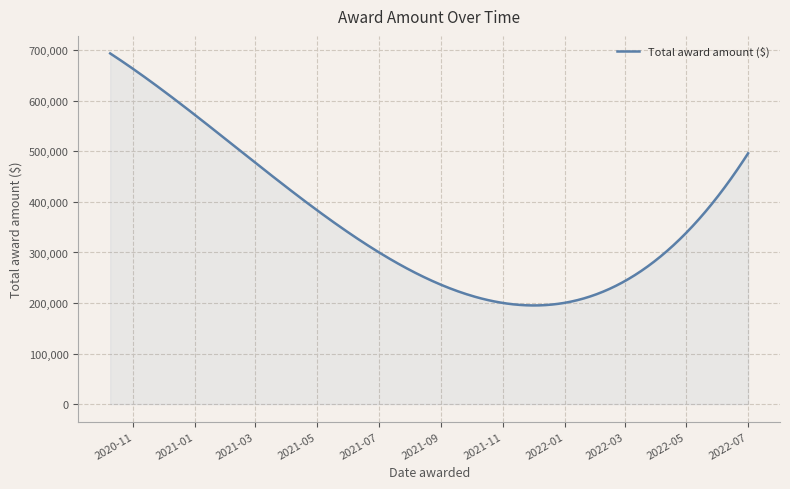

What is the maximum value shown in the chart?

694036.4